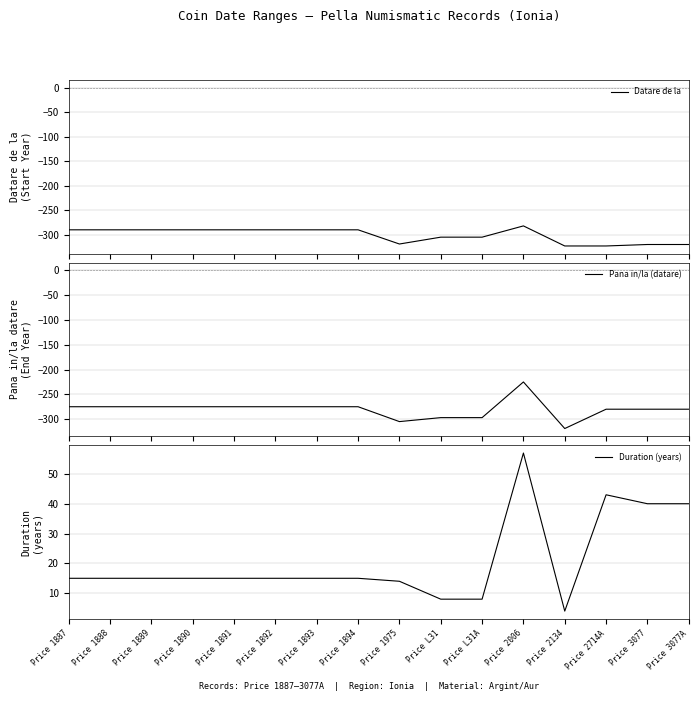

Reading right to left, extract all data points from this chart.

Datare de la: Price 3077A=-320	Price 3077=-320	Price 2714A=-323	Price 2134=-323	Price 2006=-282	Price L31A=-305	Price L31=-305	Price 1975=-319	Price 1894=-290	Price 1893=-290	Price 1892=-290	Price 1891=-290	Price 1890=-290	Price 1889=-290	Price 1888=-290	Price 1887=-290
Pana in/la (datare): Price 3077A=-280	Price 3077=-280	Price 2714A=-280	Price 2134=-319	Price 2006=-225	Price L31A=-297	Price L31=-297	Price 1975=-305	Price 1894=-275	Price 1893=-275	Price 1892=-275	Price 1891=-275	Price 1890=-275	Price 1889=-275	Price 1888=-275	Price 1887=-275
Duration (years): Price 3077A=40	Price 3077=40	Price 2714A=43	Price 2134=4	Price 2006=57	Price L31A=8	Price L31=8	Price 1975=14	Price 1894=15	Price 1893=15	Price 1892=15	Price 1891=15	Price 1890=15	Price 1889=15	Price 1888=15	Price 1887=15